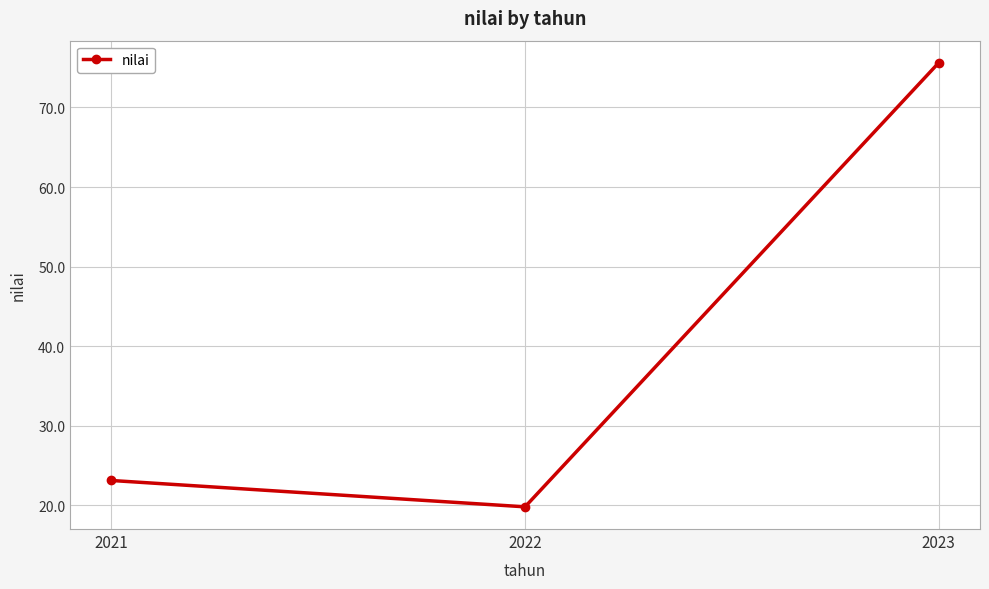

What is the value of the 1st point from the left?

23.1